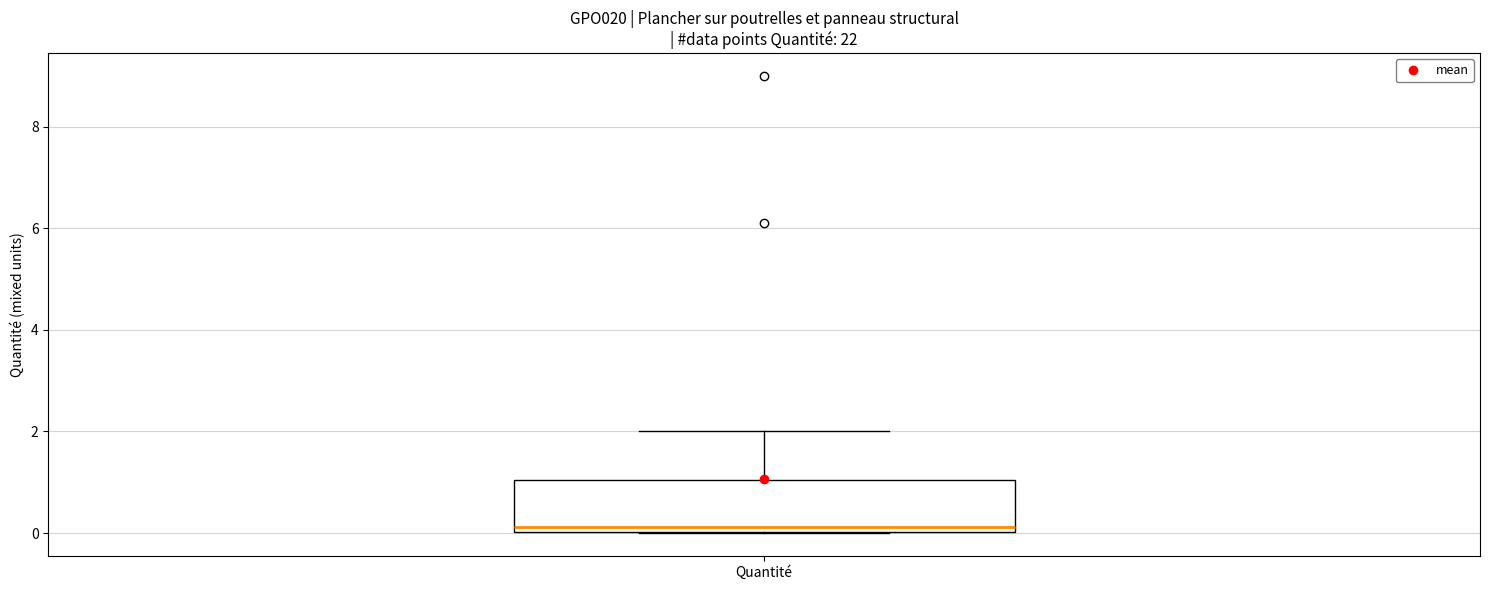

Where is the upper edge of the box for Quantité on the y-axis? The values are not printed on the chart, so give them approximately, as read against the axis.

1.0